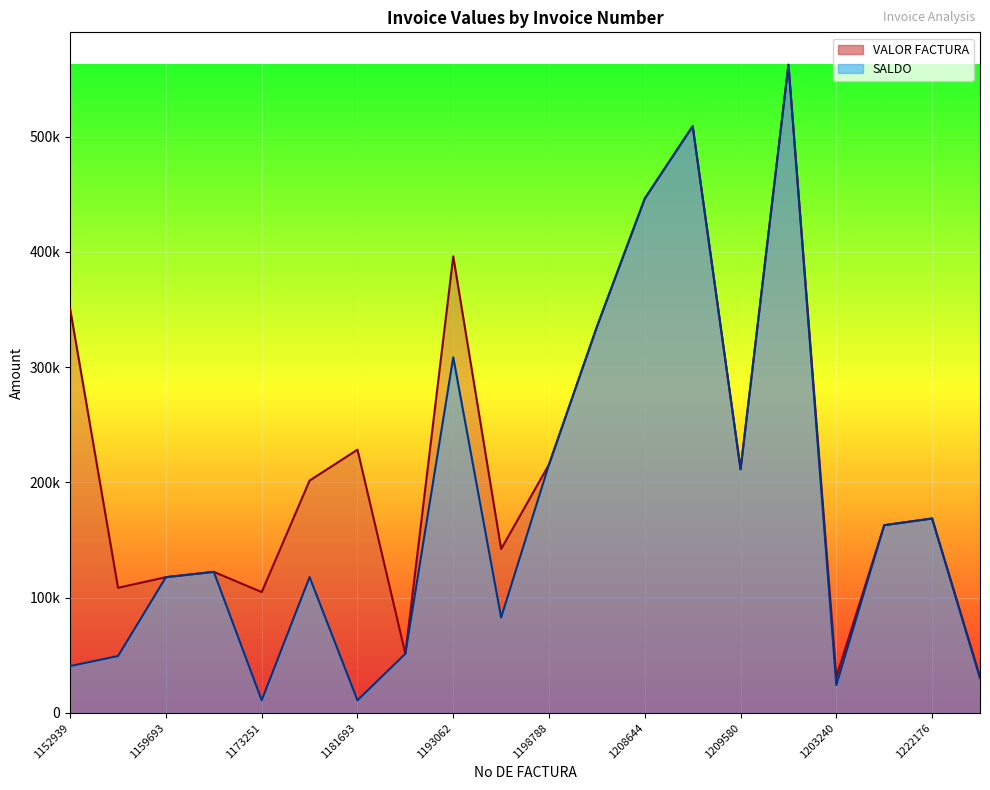

What are all the series names shown in the legend?

VALOR FACTURA, SALDO